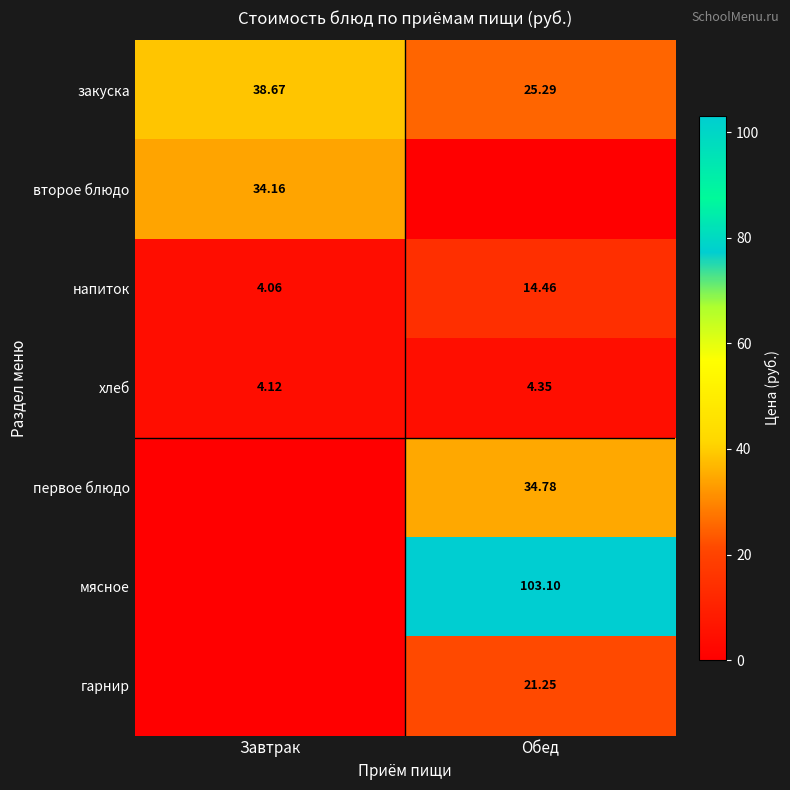

Where does the закуска series first go above 38?

Завтрак